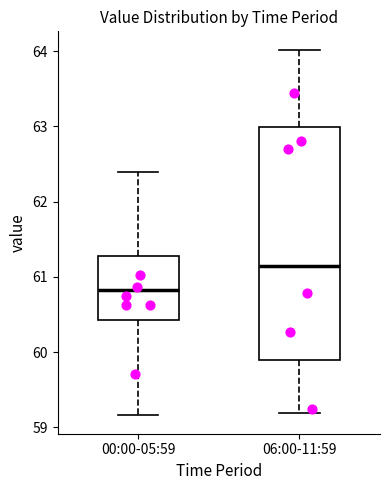

Reading left to right, transcribe this box plot: for each box, give where its median line is, the range the box spans, and where its two whiskers end, as read against the y-axis. The values are not printed on the chart, so give them approximately, as read against the axis.

00:00-05:59: median 60.8, box 60.4 to 61.3, whiskers 59.2 to 62.4
06:00-11:59: median 61.2, box 59.9 to 63.0, whiskers 59.2 to 64.0